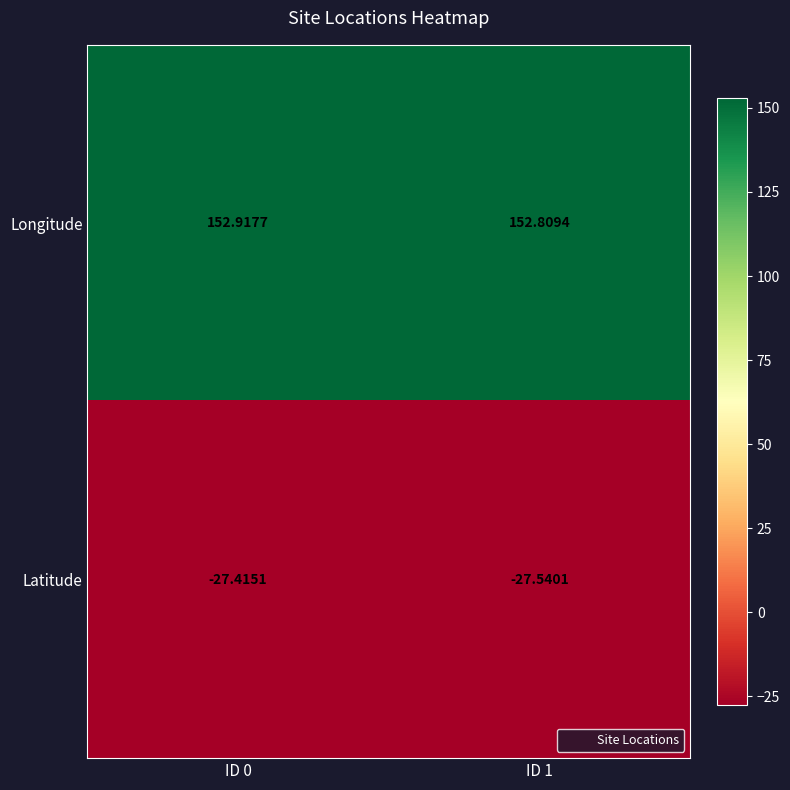

At ID 1, list the series in order from largest to smallest.

Longitude, Latitude